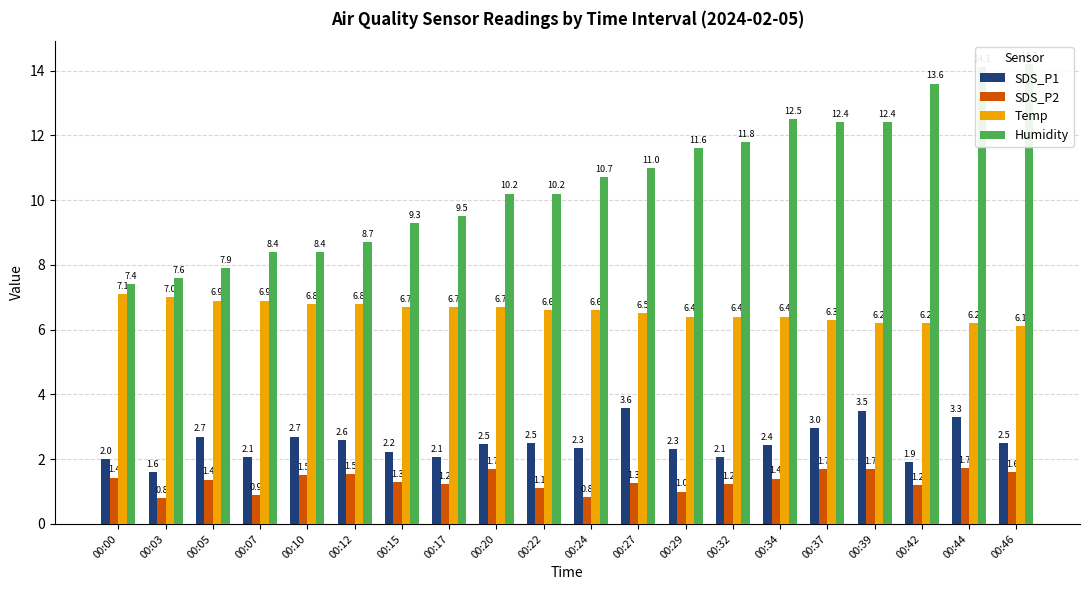

Reading right to left, list all the values displayed in this chart.

SDS_P1: 2.5	3.3	1.9	3.5	3.0	2.4	2.1	2.3	3.6	2.3	2.5	2.5	2.1	2.2	2.6	2.7	2.1	2.7	1.6	2.0
SDS_P2: 1.6	1.7	1.2	1.7	1.7	1.4	1.2	1.0	1.3	0.8	1.1	1.7	1.2	1.3	1.5	1.5	0.9	1.4	0.8	1.4
Temp: 6.1	6.2	6.2	6.2	6.3	6.4	6.4	6.4	6.5	6.6	6.6	6.7	6.7	6.7	6.8	6.8	6.9	6.9	7.0	7.1
Humidity: 14.2	14.1	13.6	12.4	12.4	12.5	11.8	11.6	11.0	10.7	10.2	10.2	9.5	9.3	8.7	8.4	8.4	7.9	7.6	7.4